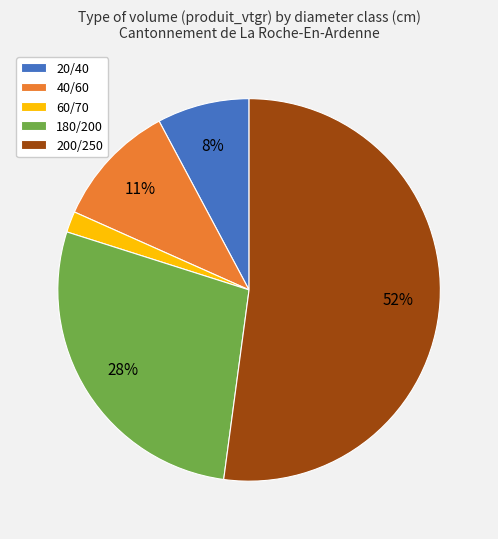

How many slices are in this pie chart?

5